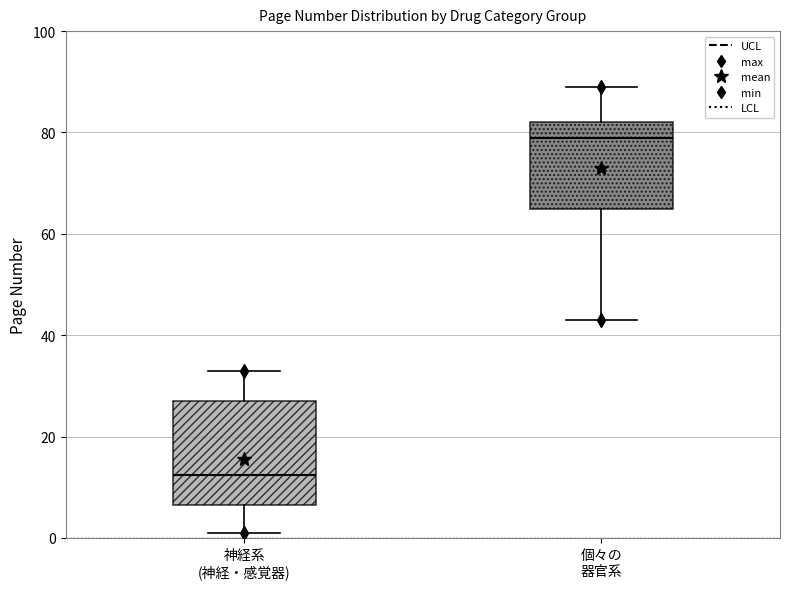

Reading left to right, transcribe this box plot: for each box, give where its median line is, the range the box spans, and where its two whiskers end, as read against the y-axis. The values are not printed on the chart, so give them approximately, as read against the axis.

神経系 (神経・感覚器): median 12, box 6 to 28, whiskers 2 to 34
個々の 器官系: median 80, box 66 to 82, whiskers 44 to 90